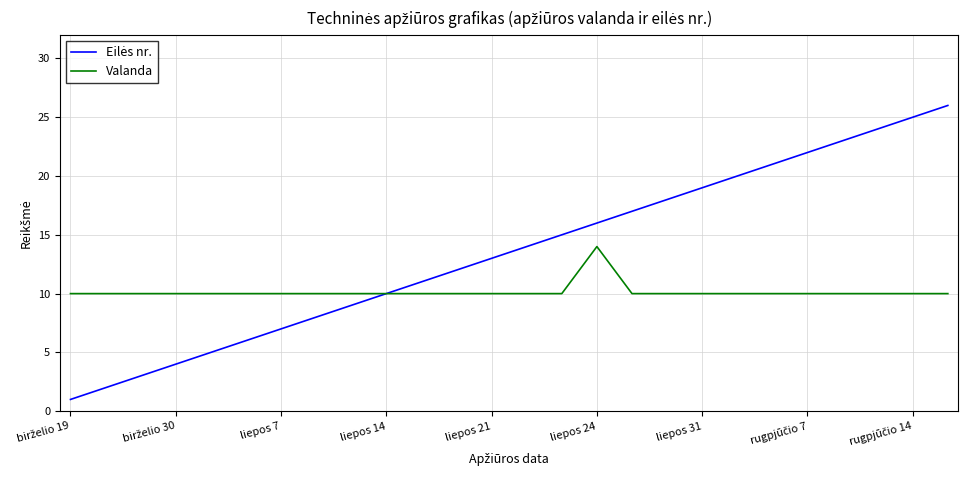

What is the minimum value for Valanda?

10